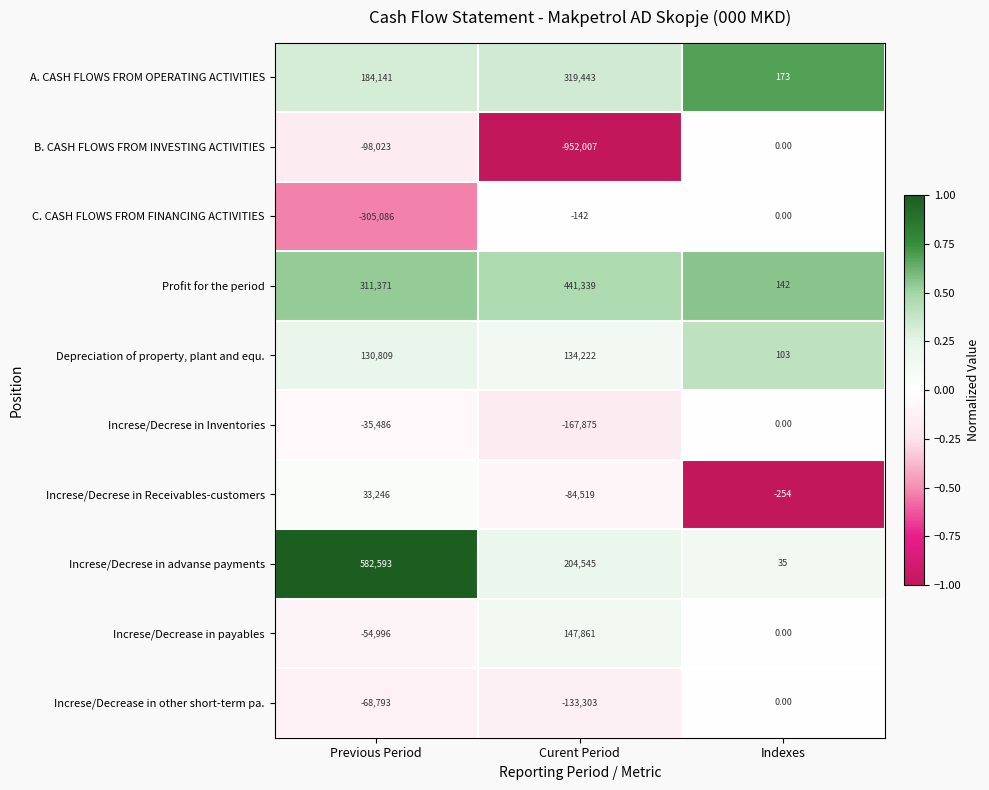

Which series has the largest total across all categories?

Increse/Decrese in advanse payments